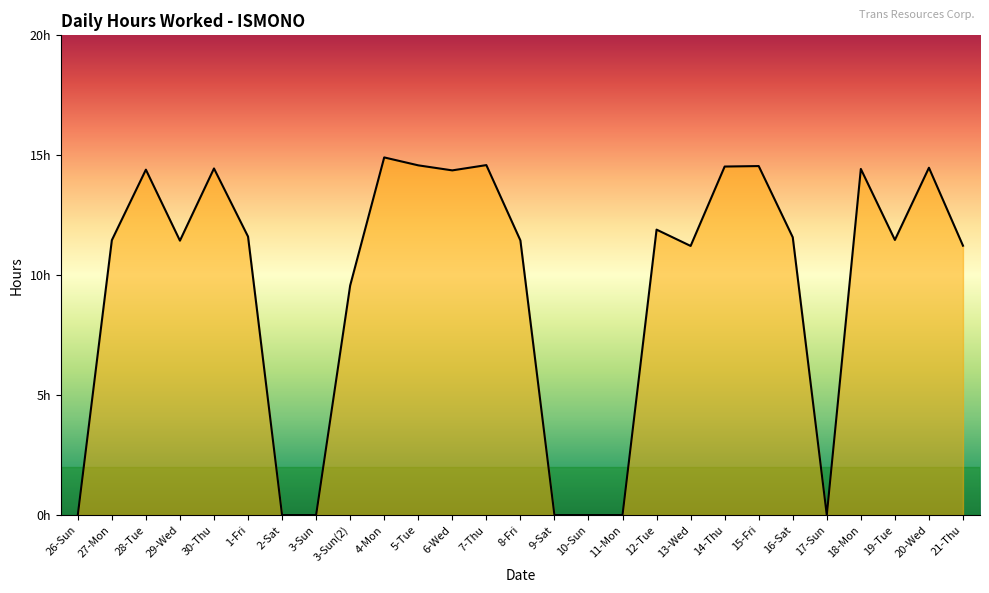

Which has a higher value, 18-Mon or 26-Sun?

18-Mon